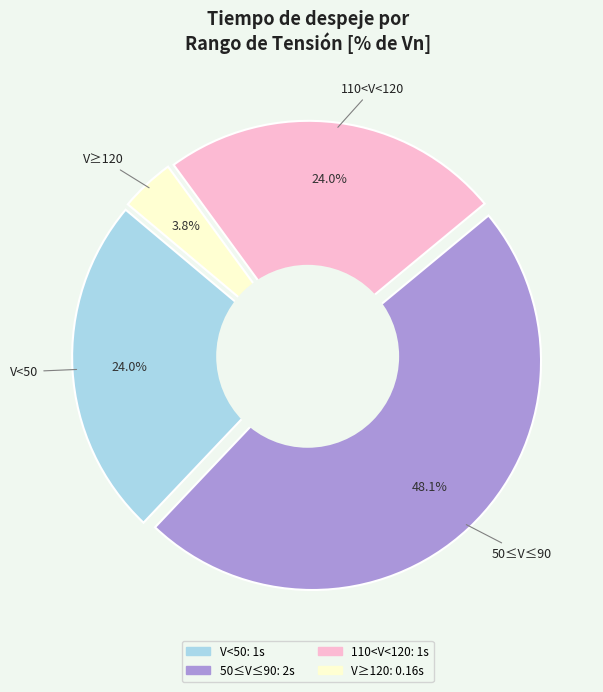

Does V≥120 account for over 50% of the chart?

No